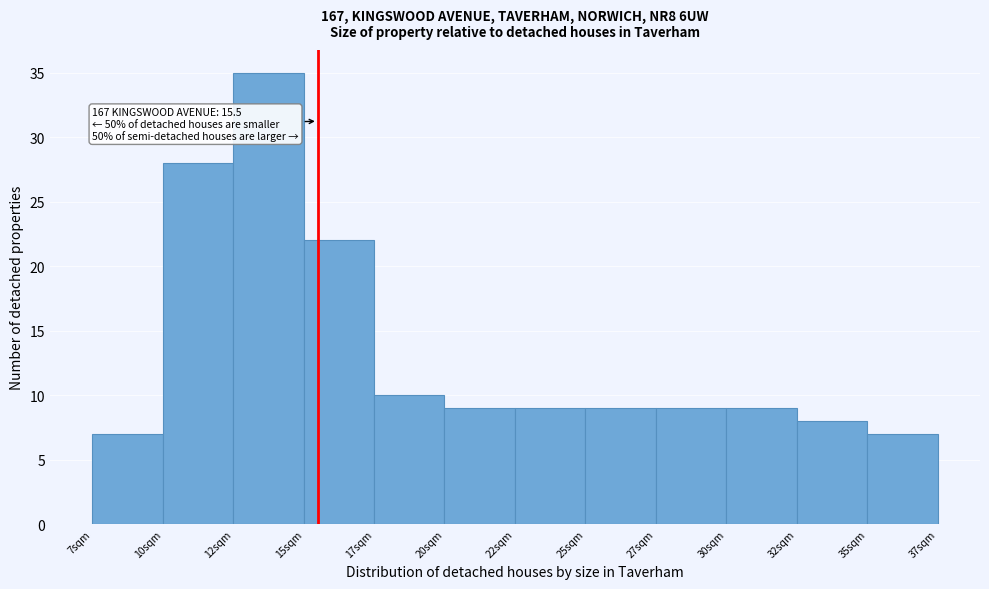

Reading right to left, what are all the values shown in this chart?

35sqm=7	32sqm=8	30sqm=9	27sqm=9	25sqm=9	22sqm=9	20sqm=9	17sqm=10	15sqm=22	12sqm=35	10sqm=28	7sqm=7